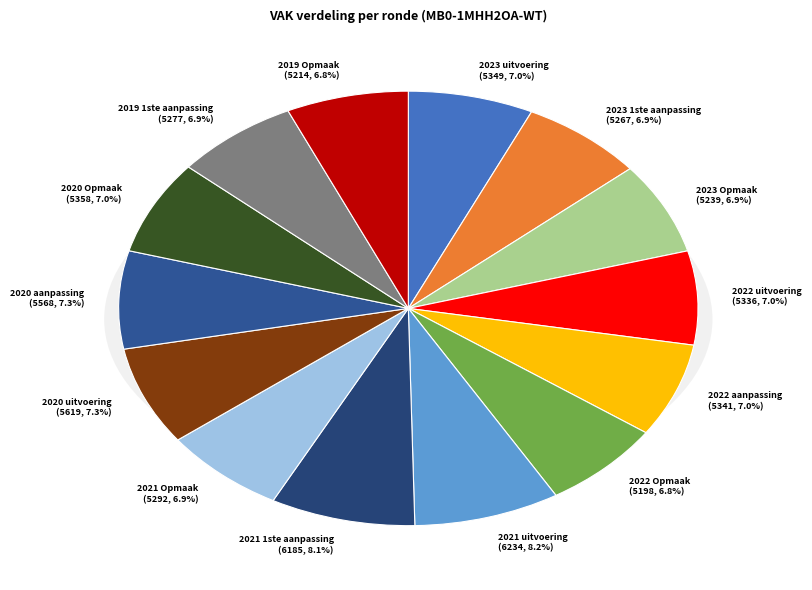

Do 2020 uitvoering and 2023 uitvoering together represent more than half of the pie?

No